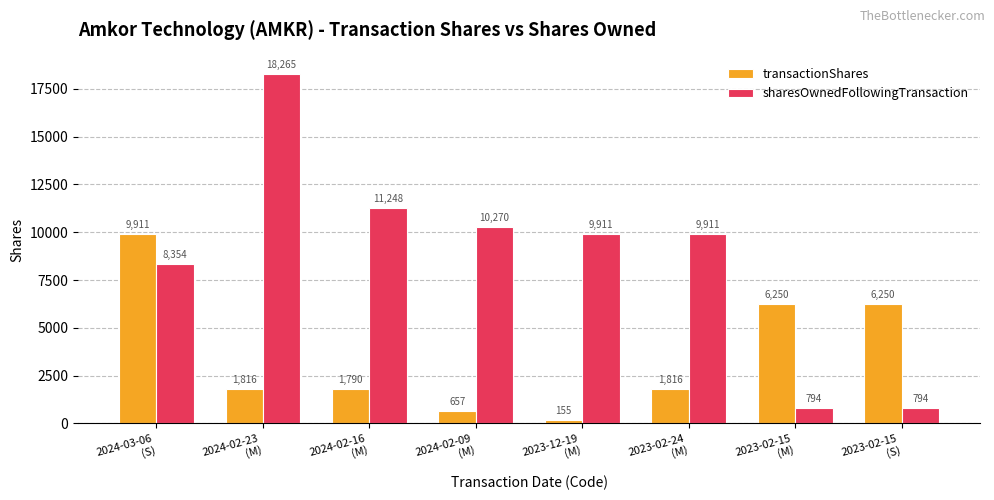

Between 2024-02-16
(M) and 2024-02-09
(M), which series saw the biggest shift?

transactionShares